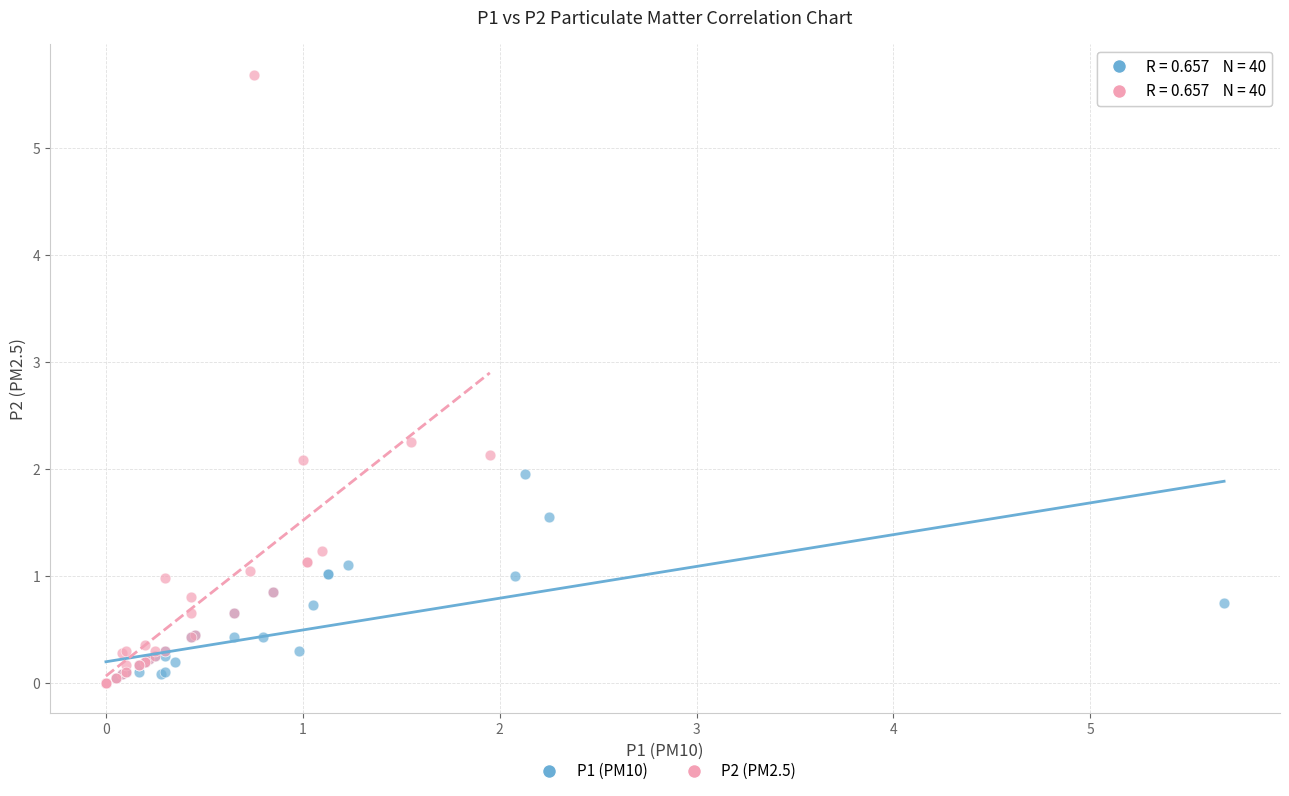

Which series has the largest Y range (max minus min)?

P2 (PM2.5)